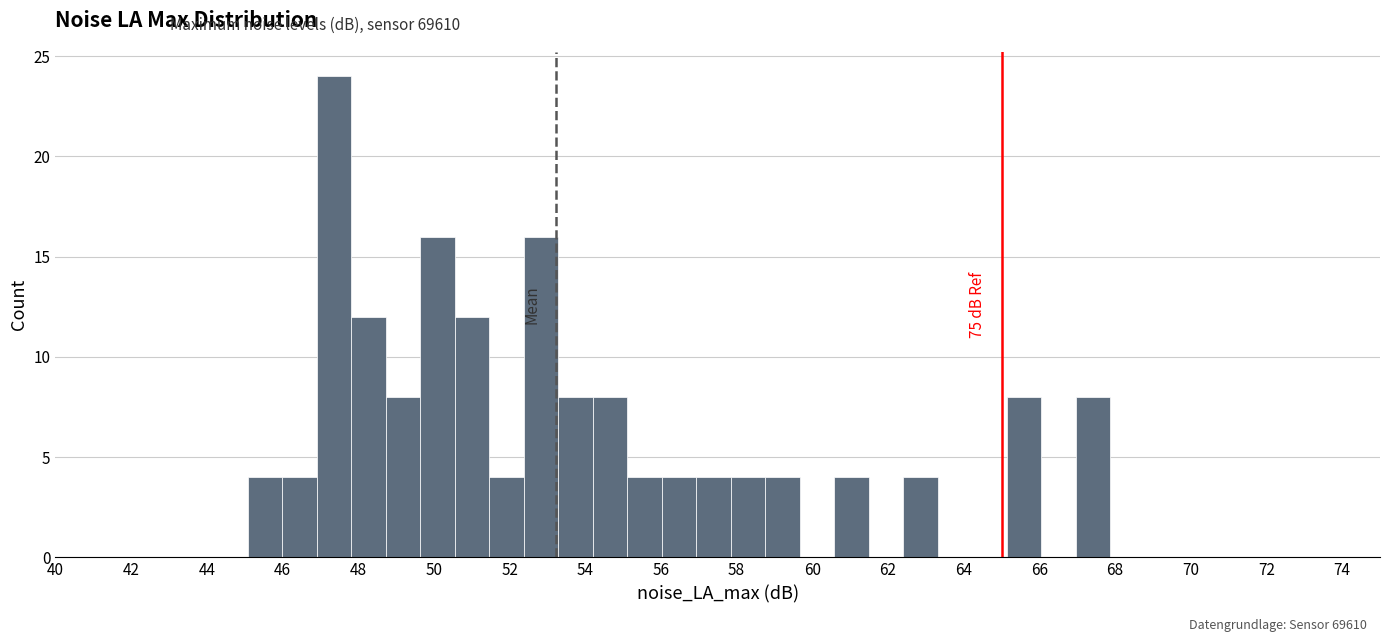

Over which range of the x-axis is the bar tallest?

47.0 to 47.8